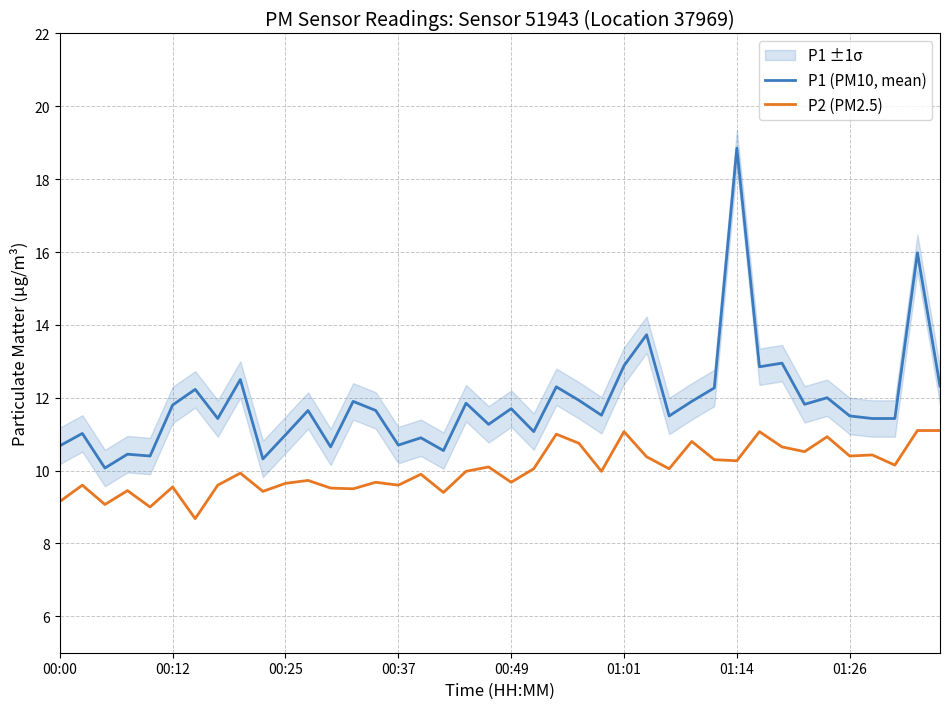

What is the sum of the P1 (PM10, mean) values at 24 and 29?

23.8